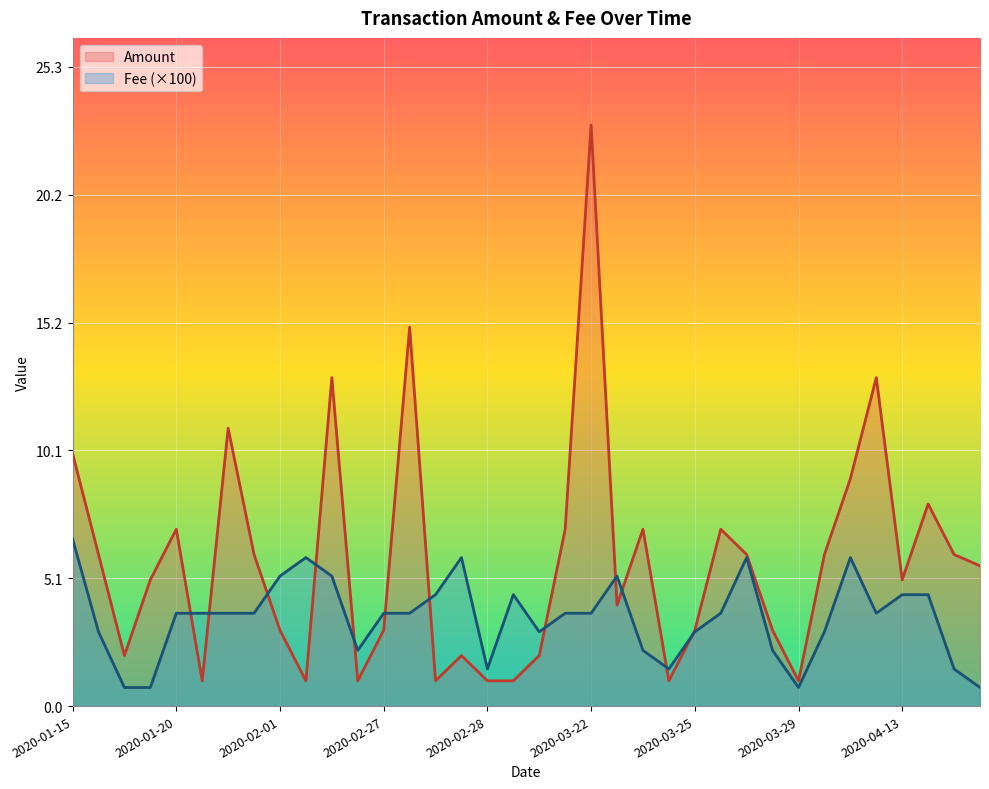

What is the label of the 28th point from the right?

2020-02-01